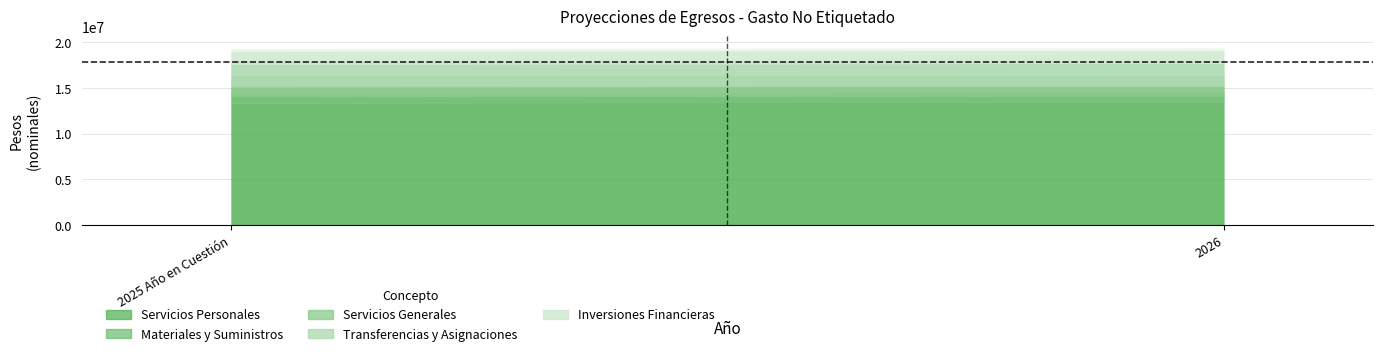

What is the label of the 1st point from the left?

2025 Año en Cuestión